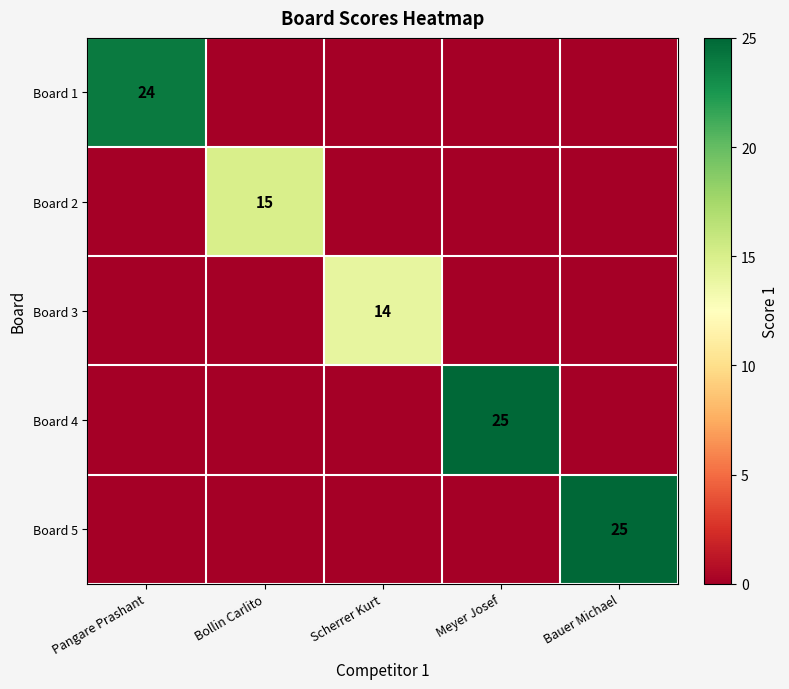

Is it true that Board 1 equals 24 at Pangare Prashant?

True